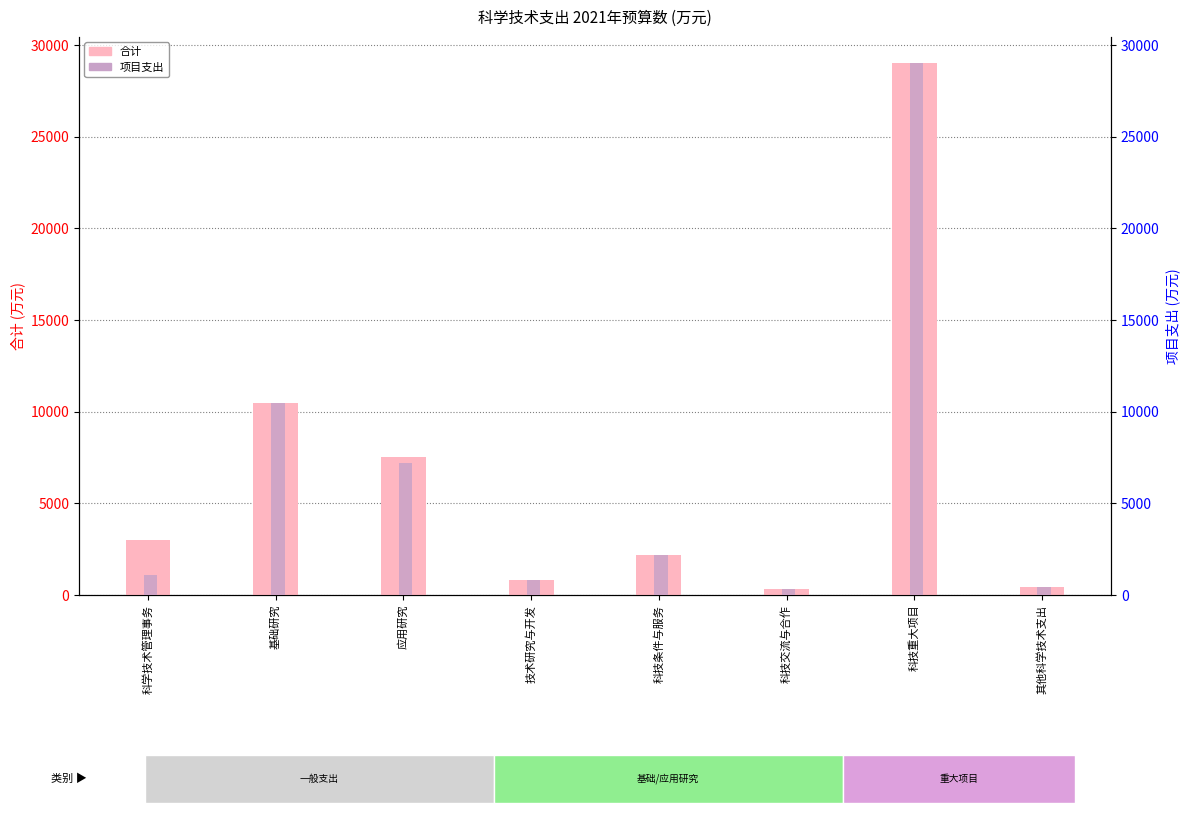

Are the bars grouped side by side (vs. stacked)?

Yes